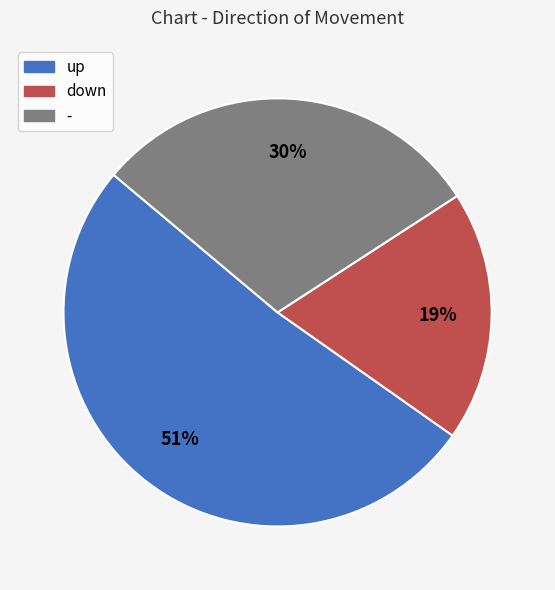

Which category has the smallest portion of the pie?

down